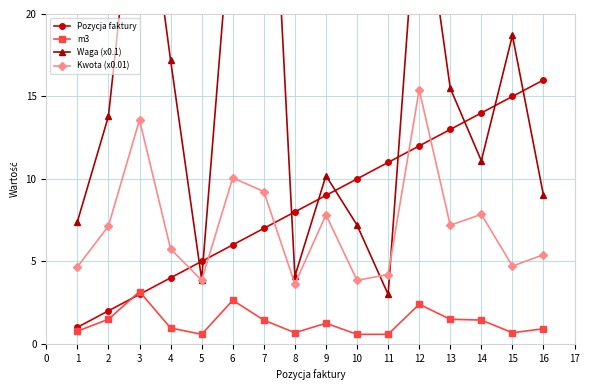

Reading left to right, transcribe all the data shown in this chart.

Pozycja faktury: 1.0	2.0	3.0	4.0	5.0	6.0	7.0	8.0	9.0	10.0	11.0	12.0	13.0	14.0	15.0	16.0
m3: 0.8	1.5	3.2	1.0	0.6	2.6	1.4	0.7	1.2	0.6	0.6	2.4	1.5	1.4	0.7	0.9
Waga (x0.1): 7.4	13.8	31.3	17.2	3.9	27.3	40.8	4.1	10.2	7.2	3.0	28.9	15.5	11.1	18.7	9.0
Kwota (x0.01): 4.7	7.1	13.6	5.8	3.9	10.1	9.2	3.6	7.8	3.9	4.2	15.4	7.2	7.9	4.7	5.4